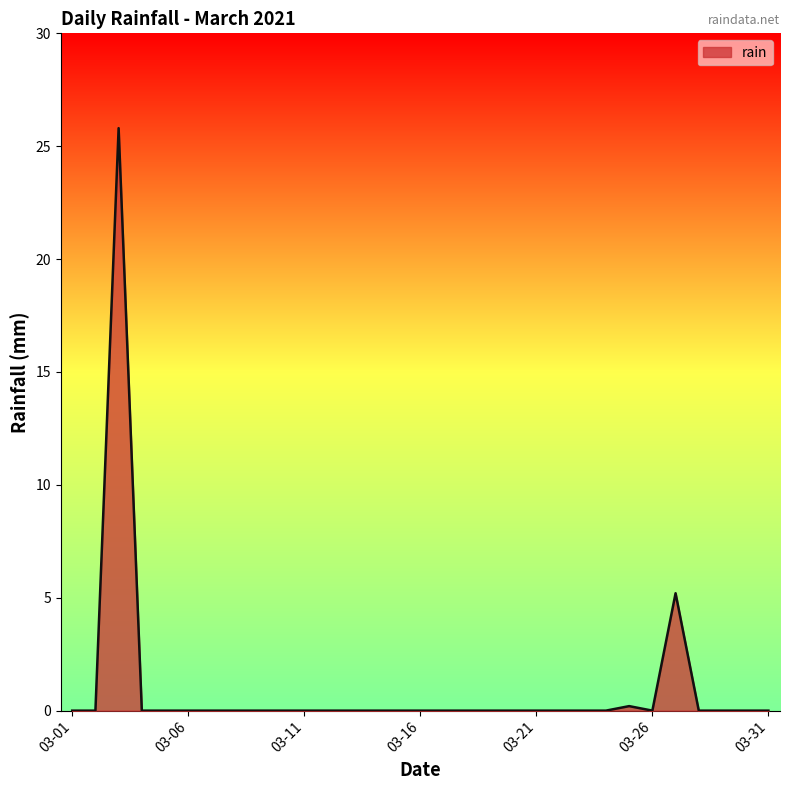

What is the difference between the maximum and minimum values?

25.8